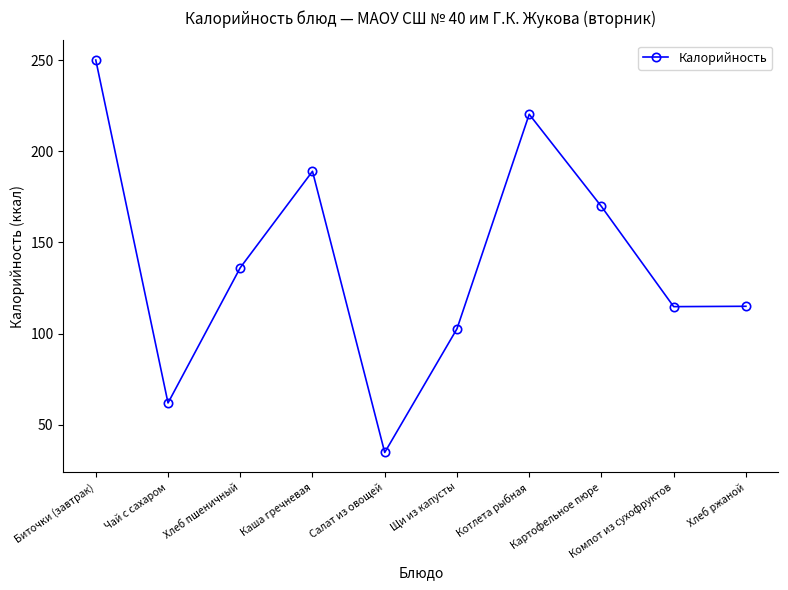

Read the value at Биточки (завтрак).

250.0